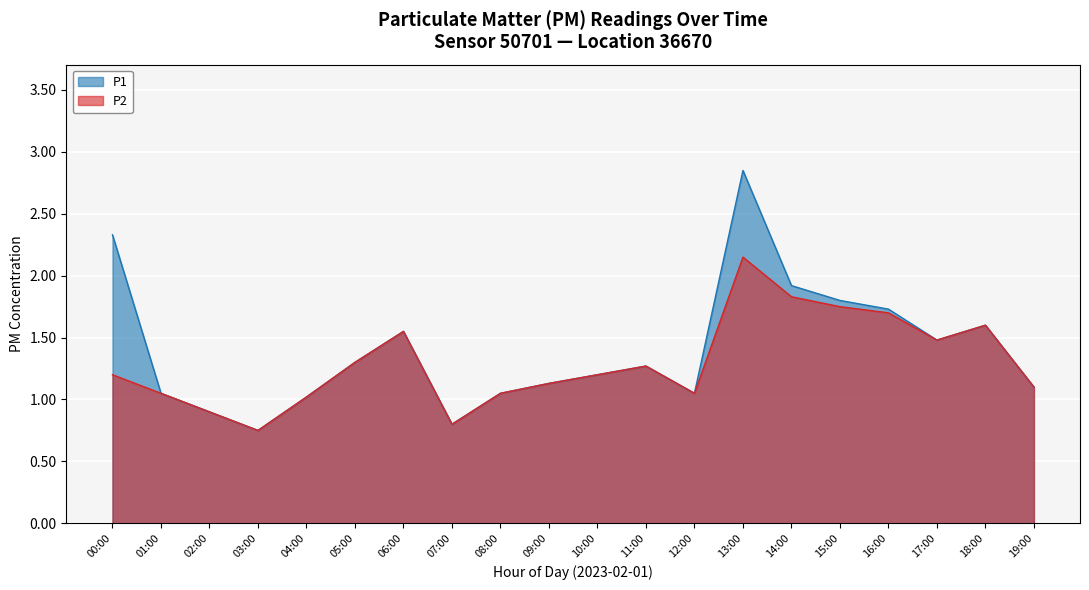

True or false: P2 has more than 1 interior local peaks.

True